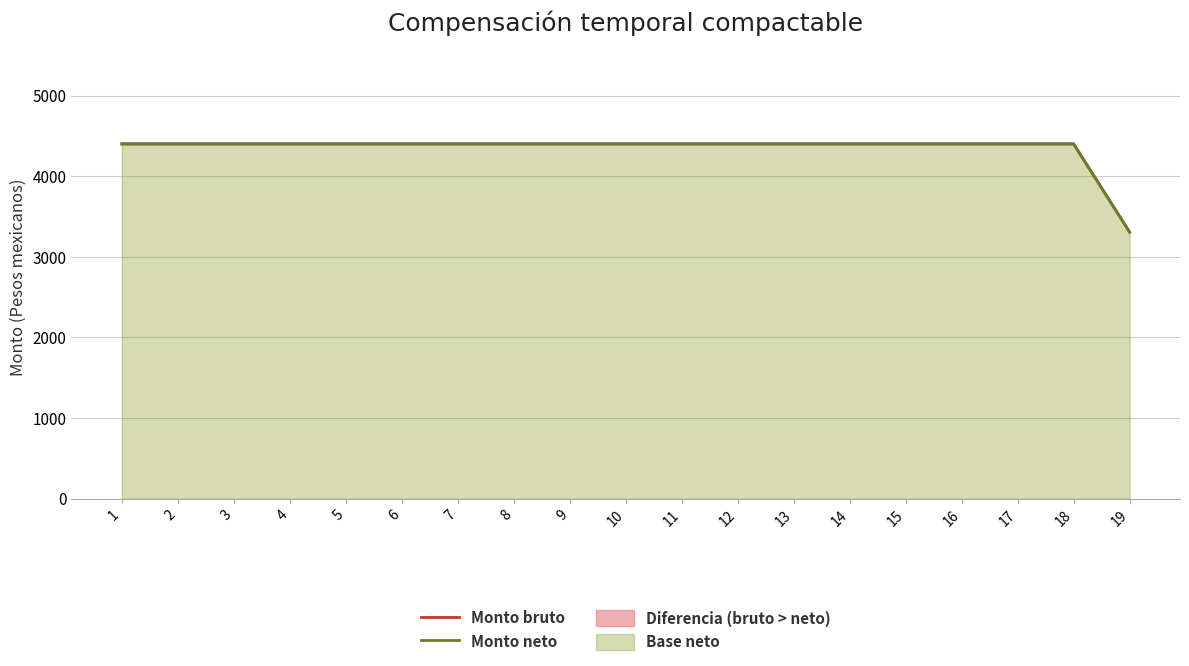

Rank the series by their maximum value, from lowest to highest.

Monto bruto, Monto neto